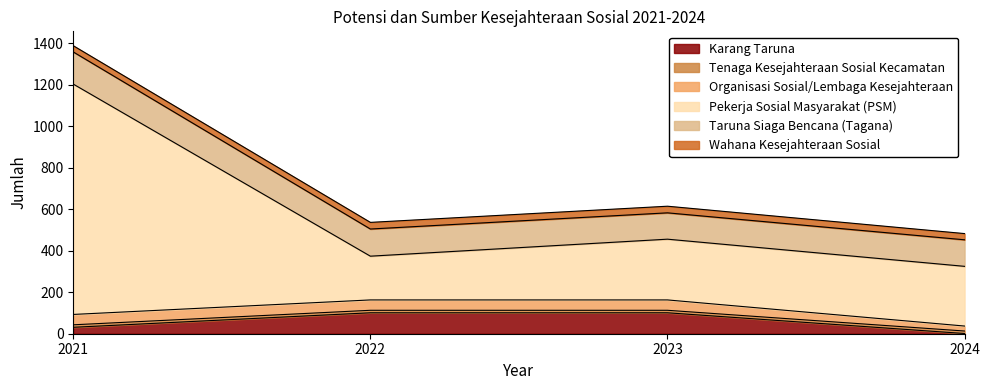

What is the maximum value shown in the chart?

1111